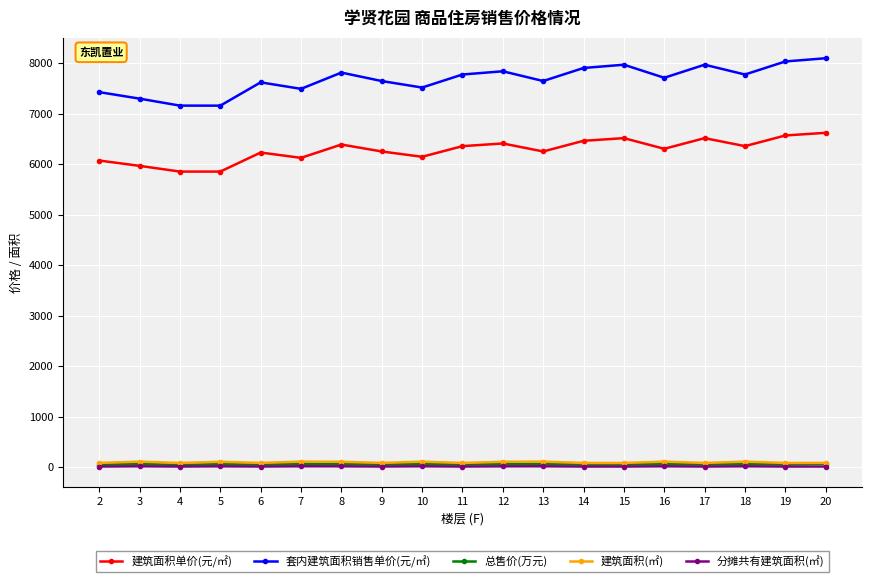

How many data points in 建筑面积(㎡) are above 87?

13